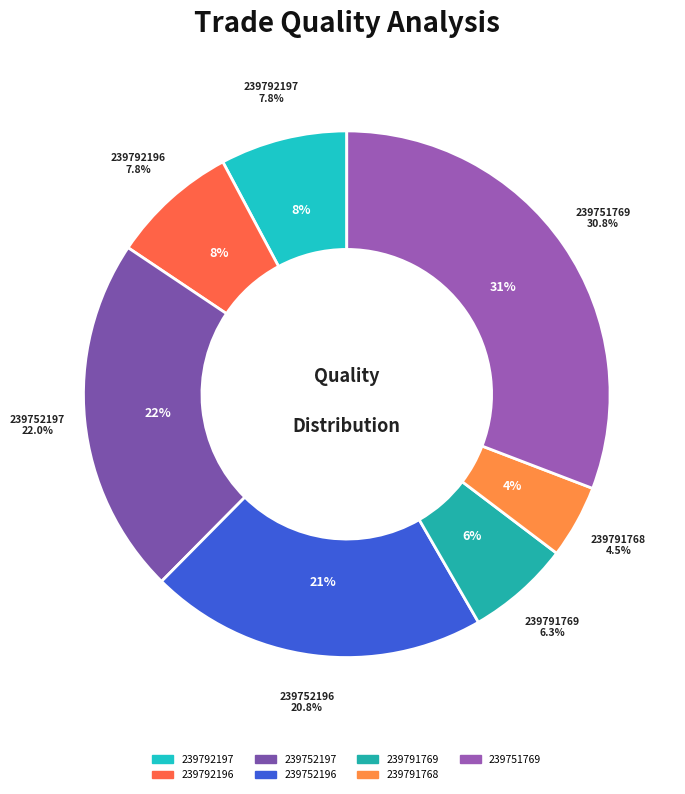

To the nearest percent, what percentage of the pie is 239792197?

8%